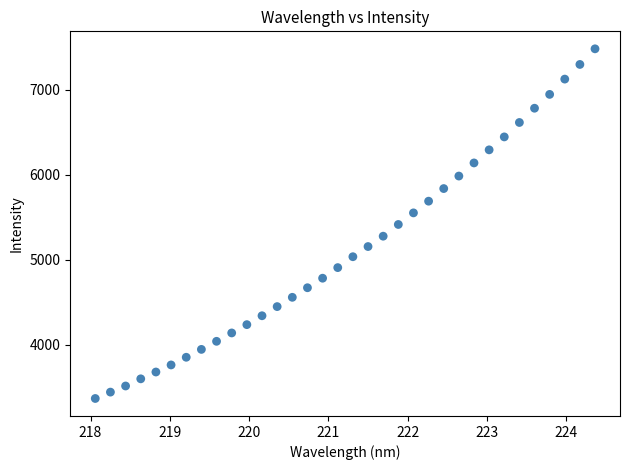

What is the range of Y values (max minus min)?

4116.2